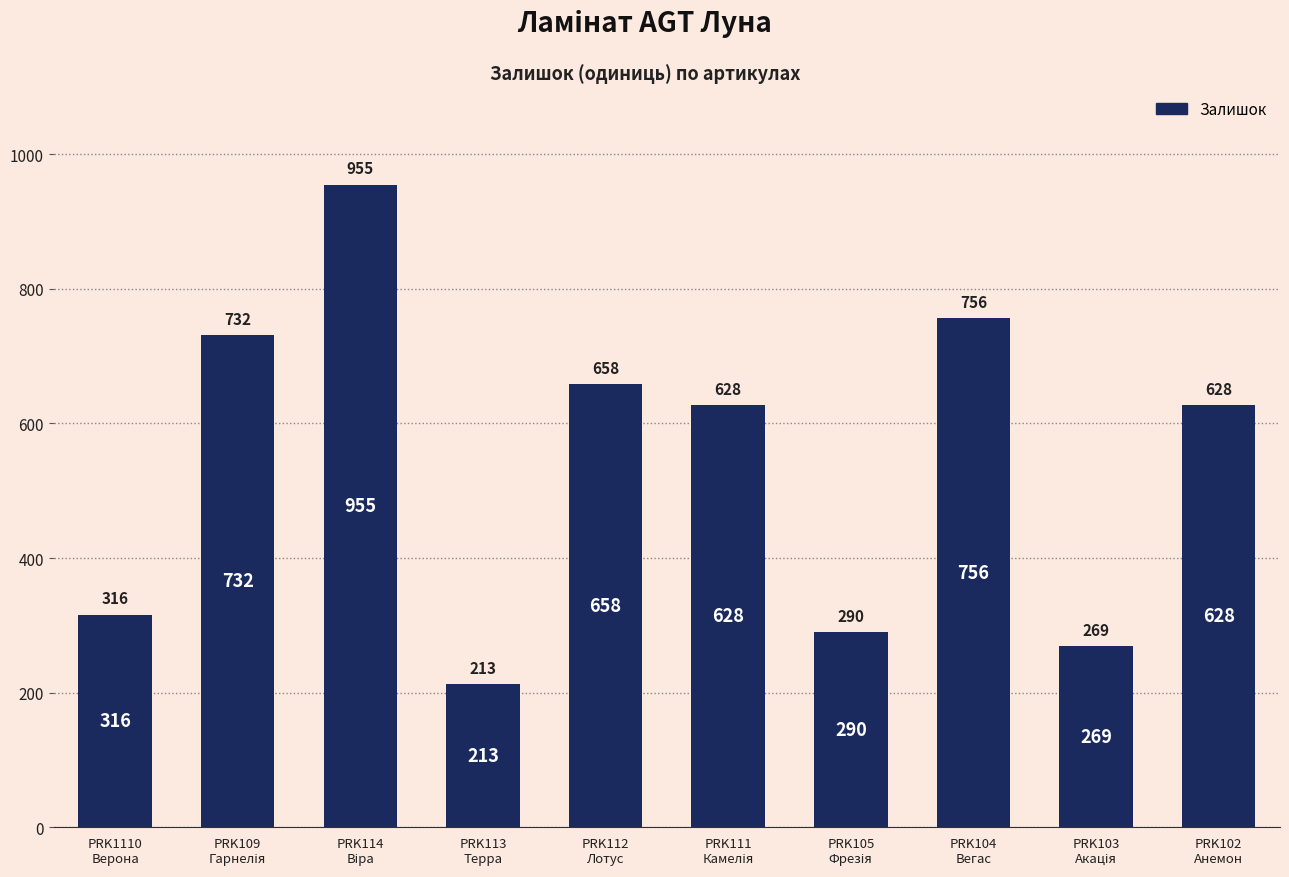

What is the label of the 6th bar from the right?

PRK112
Лотус